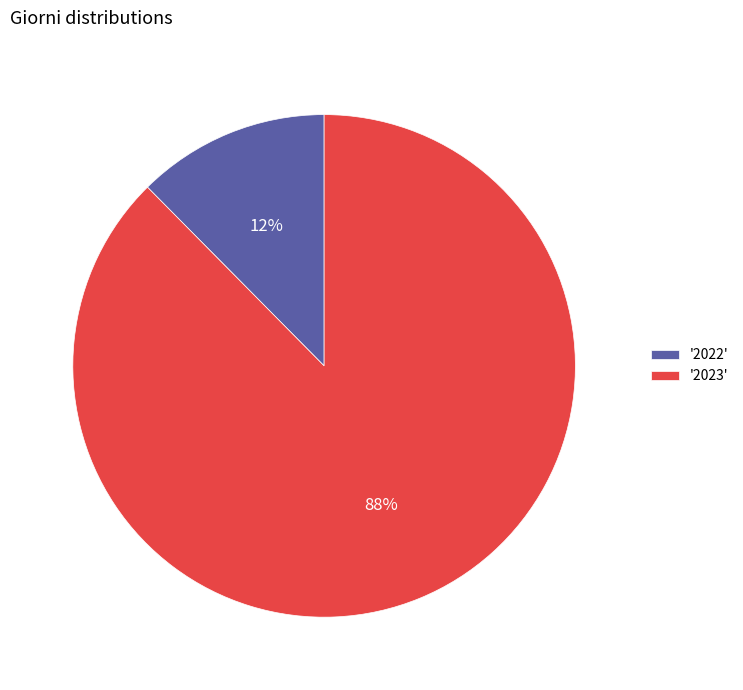

Is the sum of '2023' and '2022' greater than half?

Yes